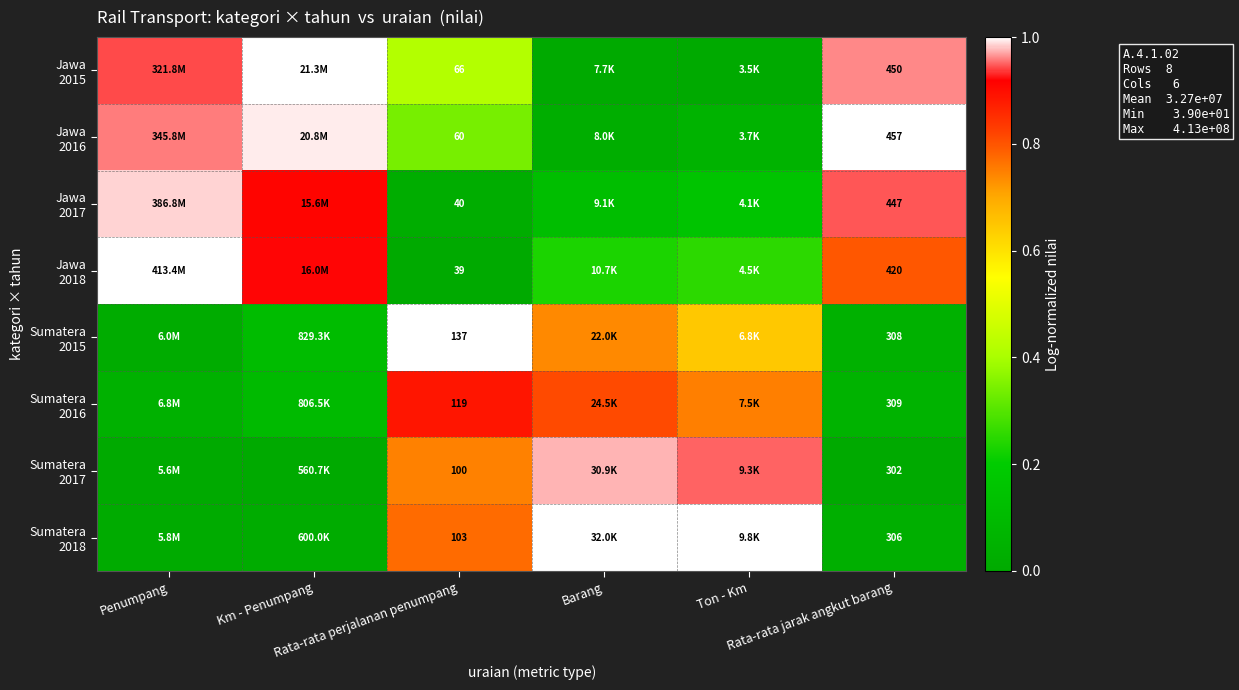

Count the number of data series in this chart.

8